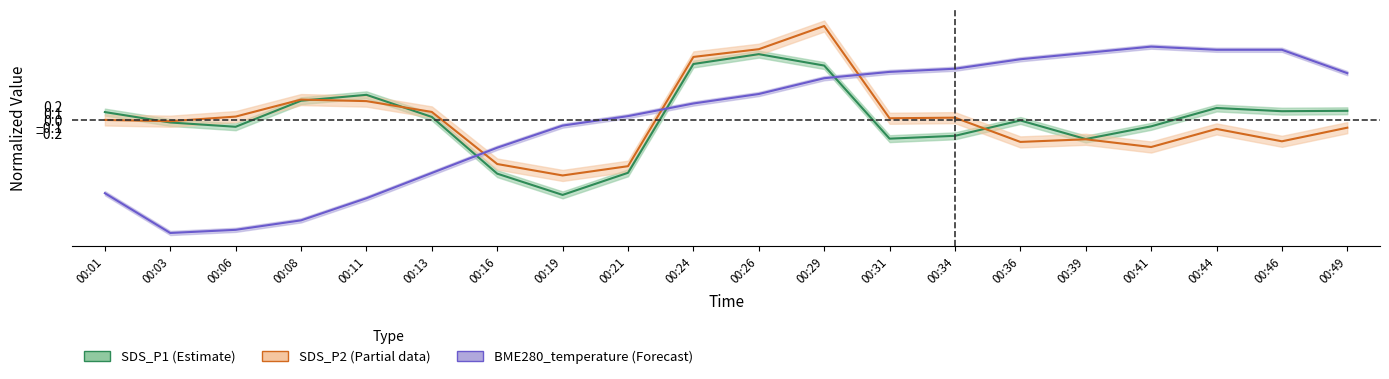

How many interior local valleys does the SDS_P2 series have?

6